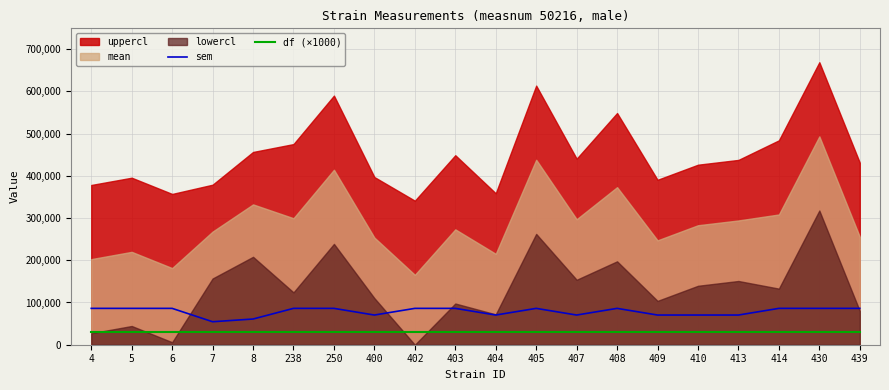

Which has a higher value, 409 or 414?

414